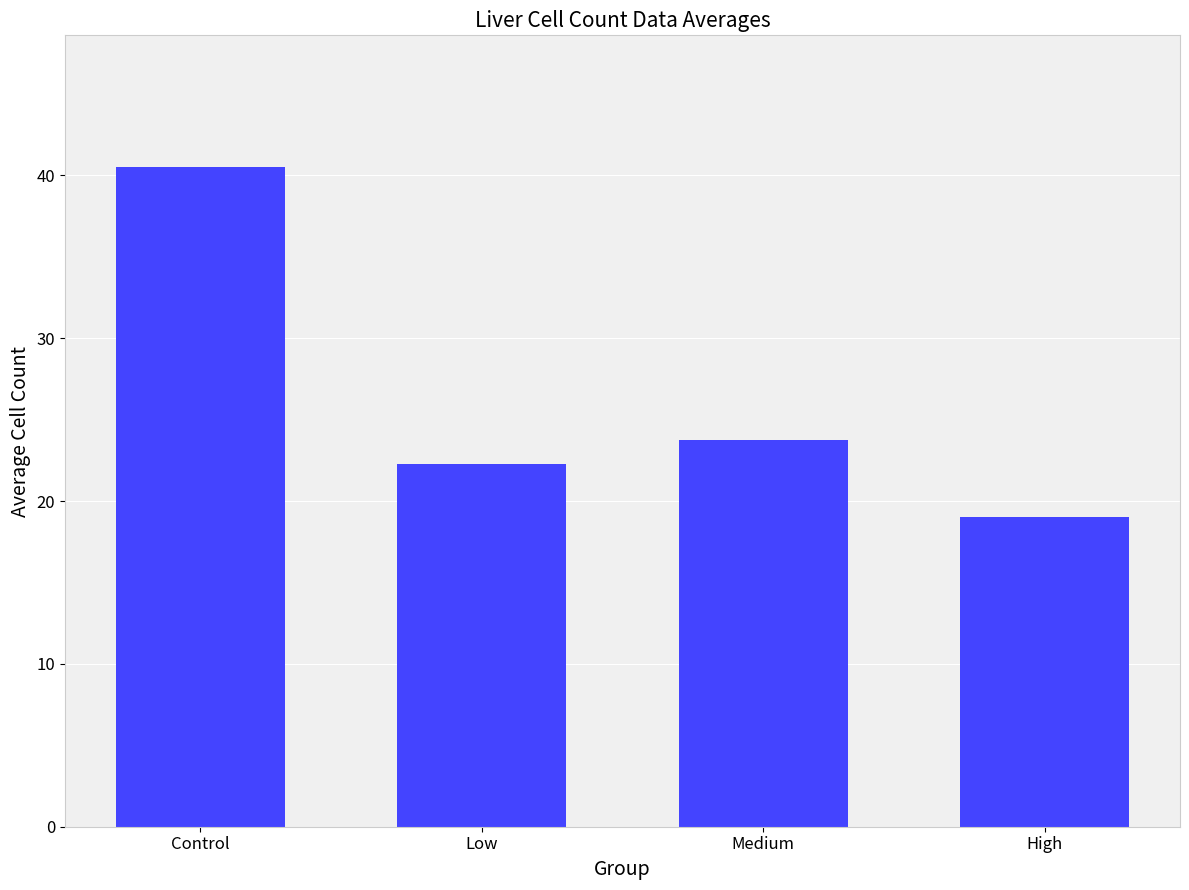

What is the difference between the maximum and minimum values?

21.5